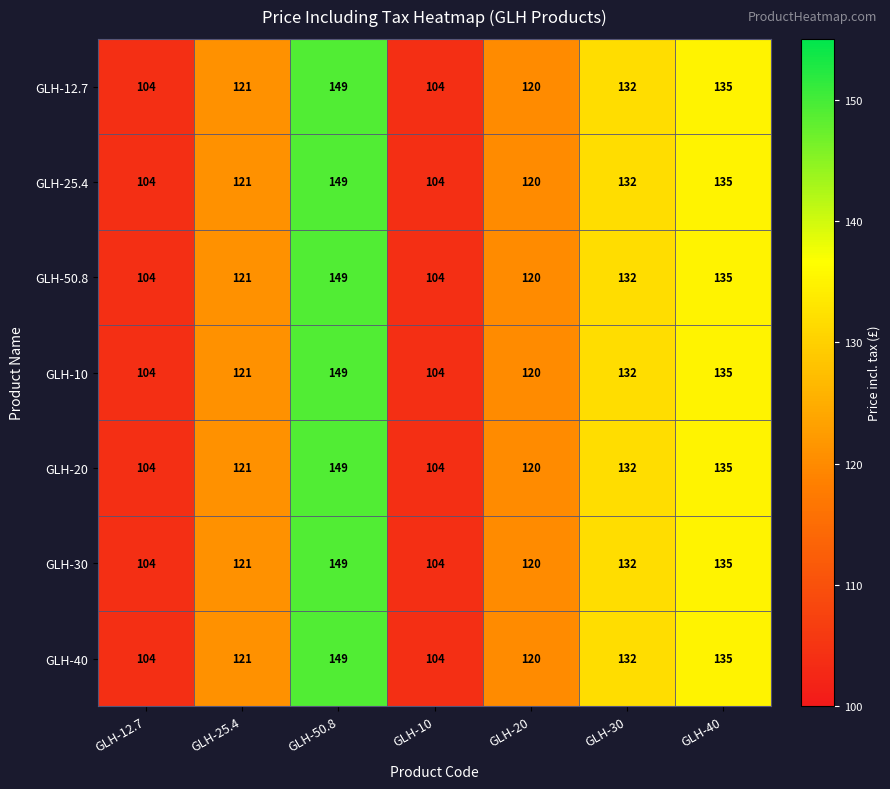

What is the greatest value displayed?

149